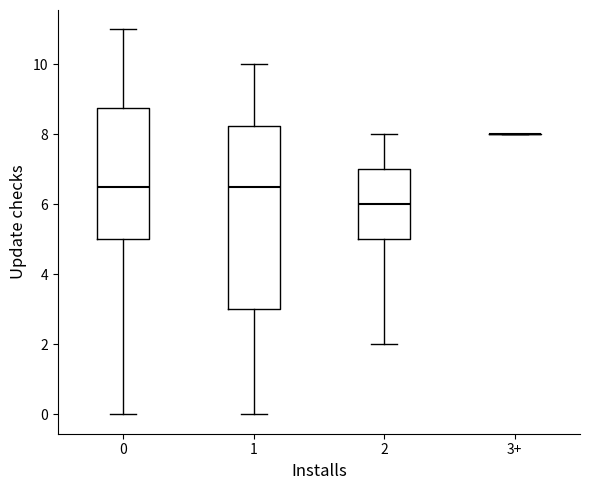

Reading left to right, transcribe this box plot: for each box, give where its median line is, the range the box spans, and where its two whiskers end, as read against the y-axis. The values are not printed on the chart, so give them approximately, as read against the axis.

0: median 6.6, box 5.0 to 8.8, whiskers 0.0 to 11.0
1: median 6.6, box 3.0 to 8.2, whiskers 0.0 to 10.0
2: median 6.0, box 5.0 to 7.0, whiskers 2.0 to 8.0
3+: box collapsed to a line at 8.0, whiskers 8.0 to 8.0